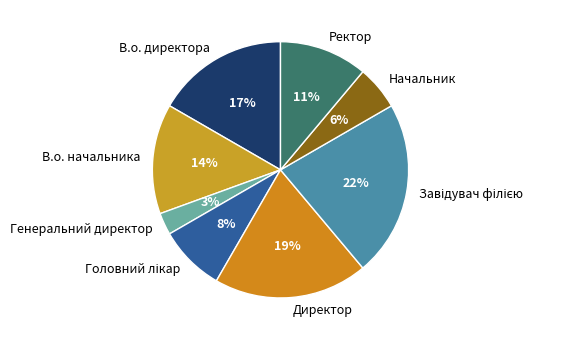

How many segments does this pie chart have?

8